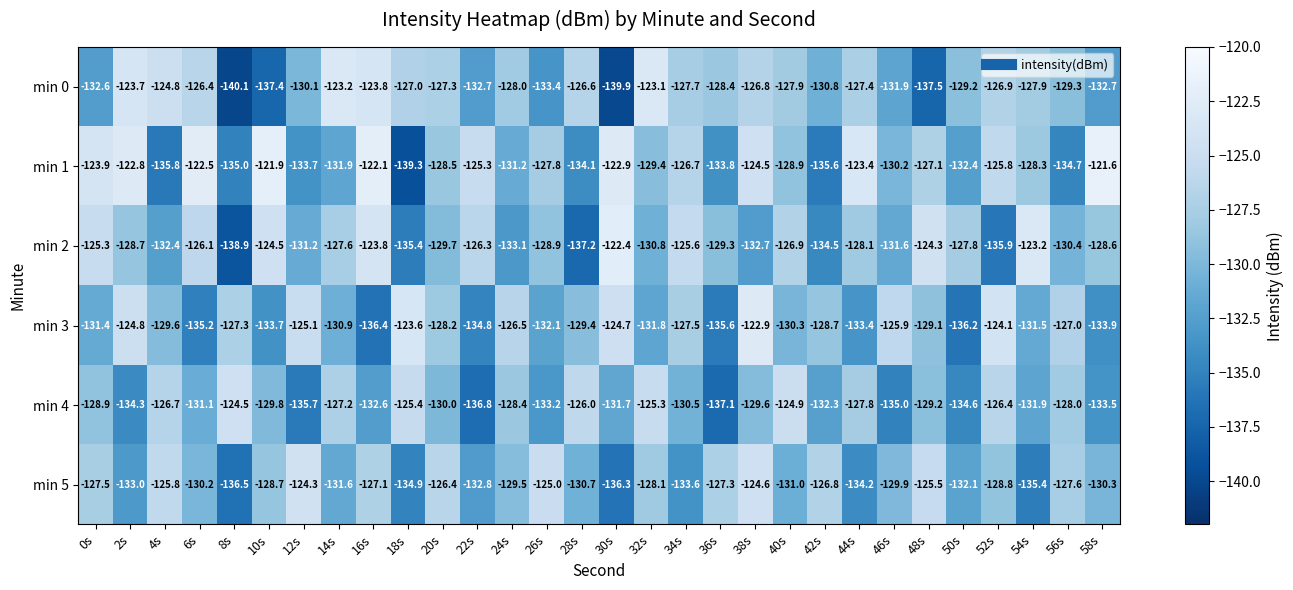

The value of min 4 at 40s is -124.9. True or false?

True